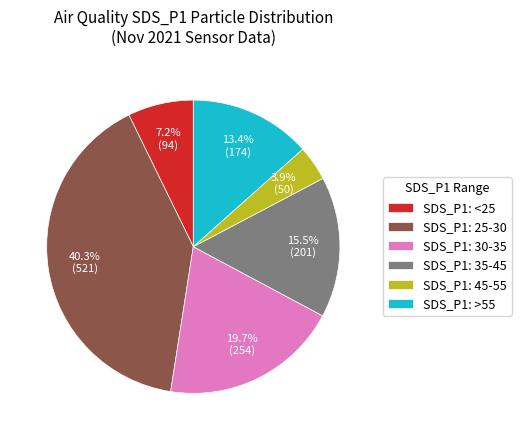

Which slice is the smallest?

SDS_P1: 45-55